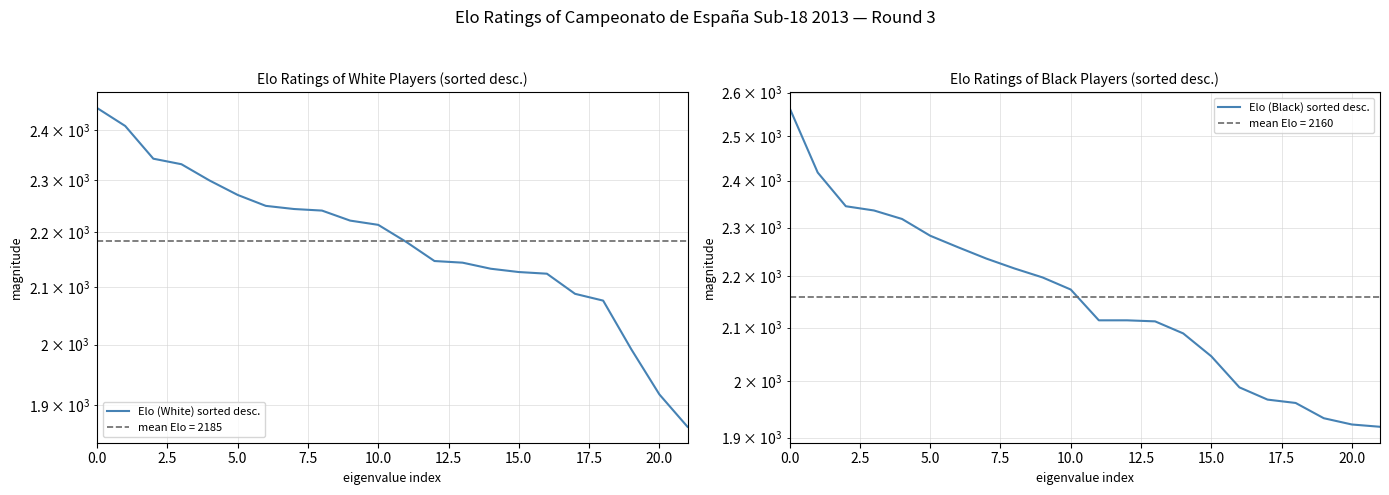

What is the total value across all series at 12?

4261